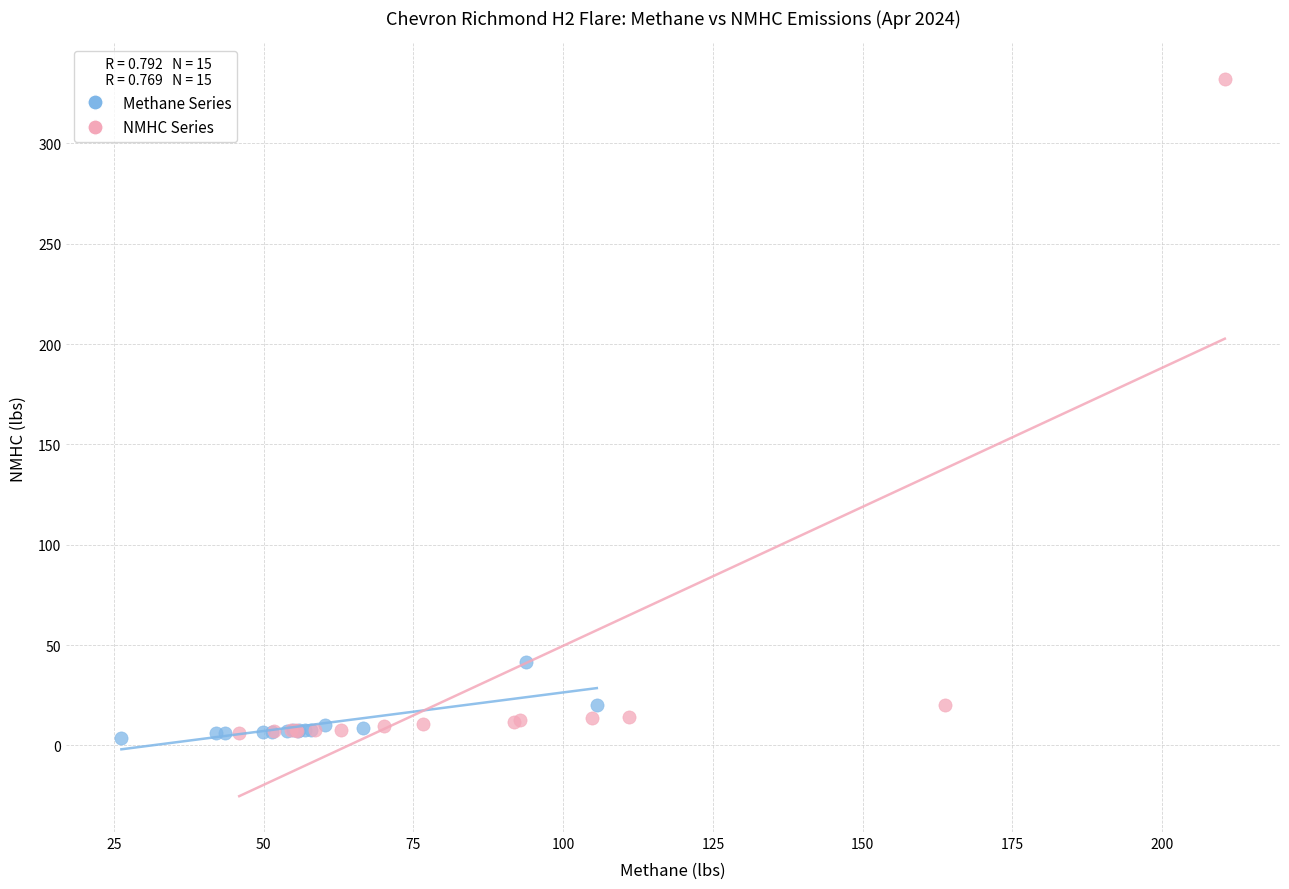

Which series reaches the maximum Y coordinate?

NMHC Series